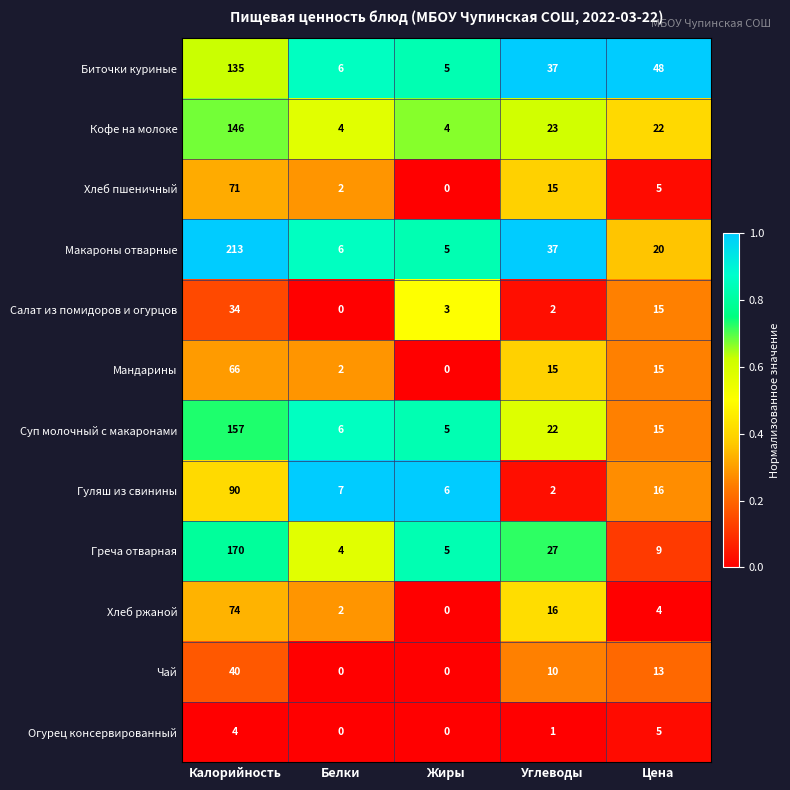

What is the greatest value displayed?

213